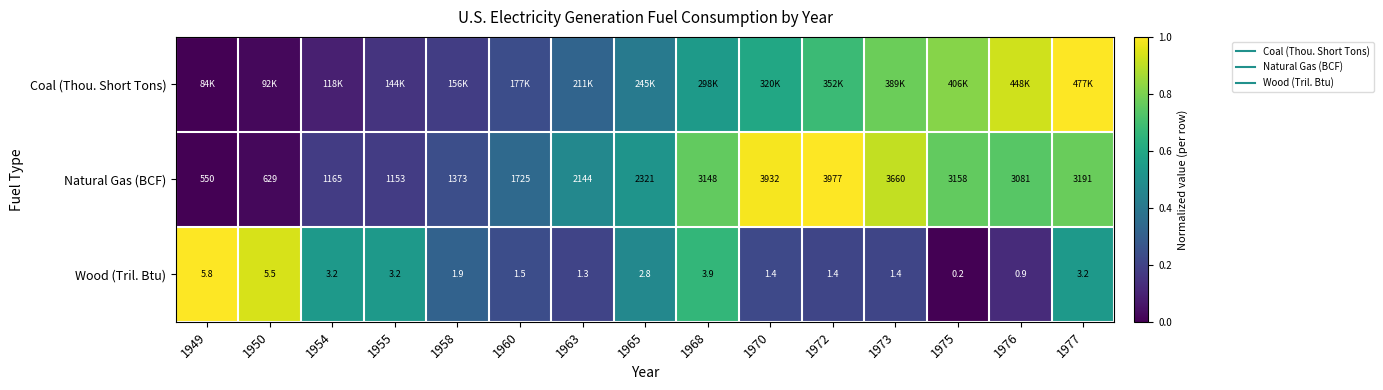

Rank the categories by Wood (Tril. Btu) value from highest to lowest.

1949, 1950, 1968, 1955, 1977, 1954, 1965, 1958, 1960, 1970, 1972, 1973, 1963, 1976, 1975